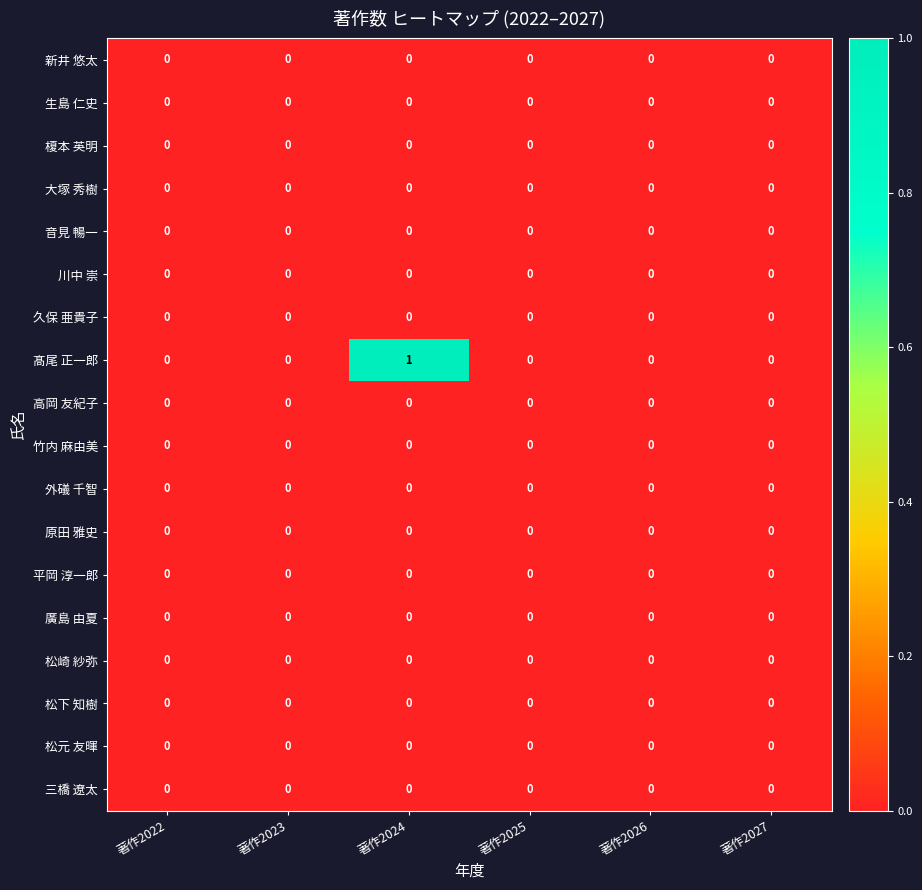

Which series has the widest spread of values?

髙尾 正一郎